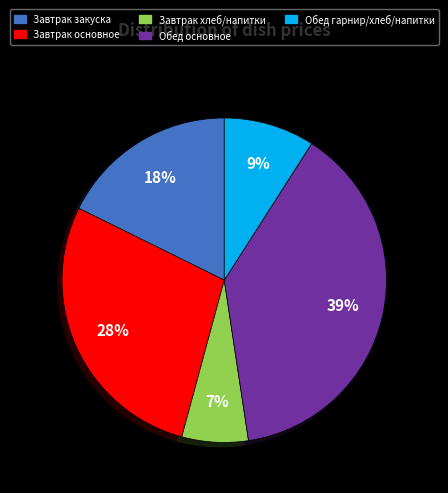

To the nearest percent, what is the difference between the largest and smallest slice percentages?

32%